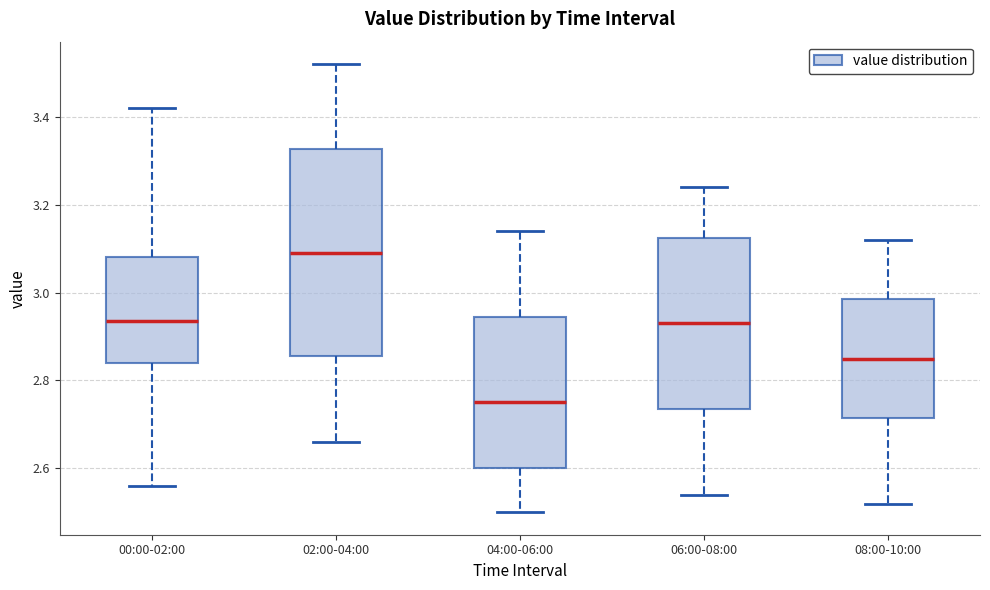

Reading left to right, read every box against the y-axis: the position of its median line, the range the box covers, and the ends of its whiskers. The values are not printed on the chart, so give them approximately, as read against the axis.

00:00-02:00: median 2.94, box 2.84 to 3.08, whiskers 2.56 to 3.42
02:00-04:00: median 3.10, box 2.86 to 3.32, whiskers 2.66 to 3.52
04:00-06:00: median 2.76, box 2.60 to 2.94, whiskers 2.50 to 3.14
06:00-08:00: median 2.94, box 2.74 to 3.12, whiskers 2.54 to 3.24
08:00-10:00: median 2.86, box 2.72 to 2.98, whiskers 2.52 to 3.12